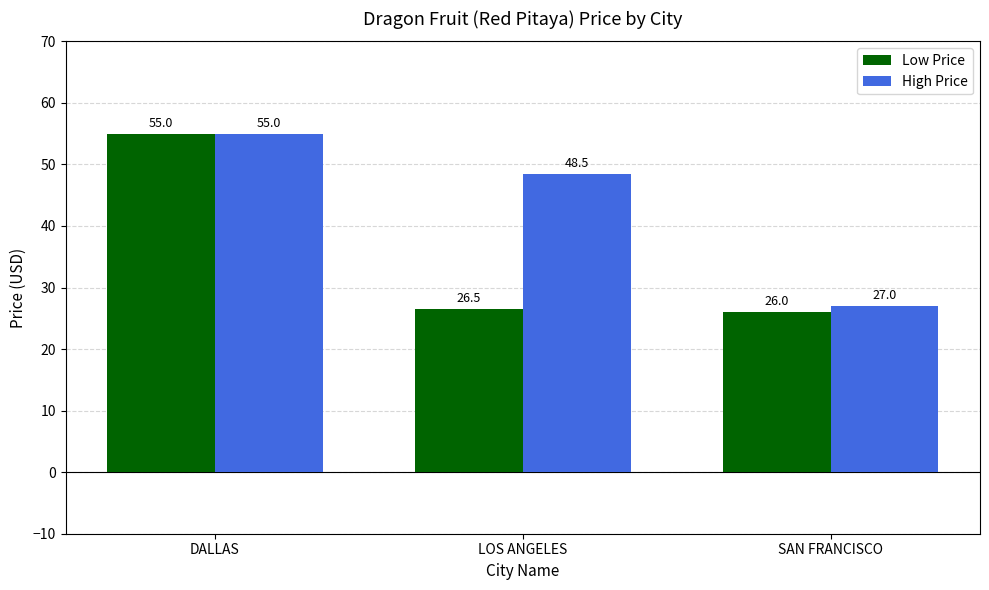

What is the label of the 2nd bar from the right?

LOS ANGELES